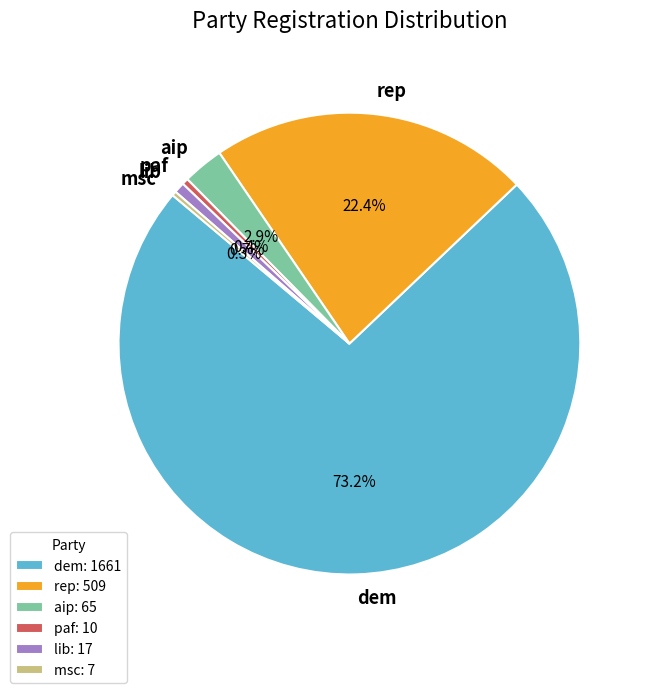

Between dem and aip, which is larger?

dem